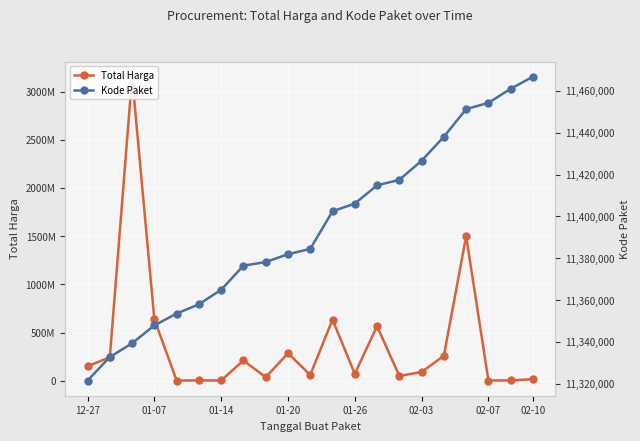

How many lines are shown in the chart?

2